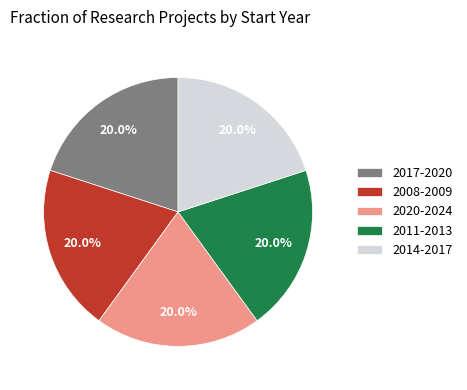

Approximately how many times larger is the value at 2011-2013 compared to 2017-2020?

1.0